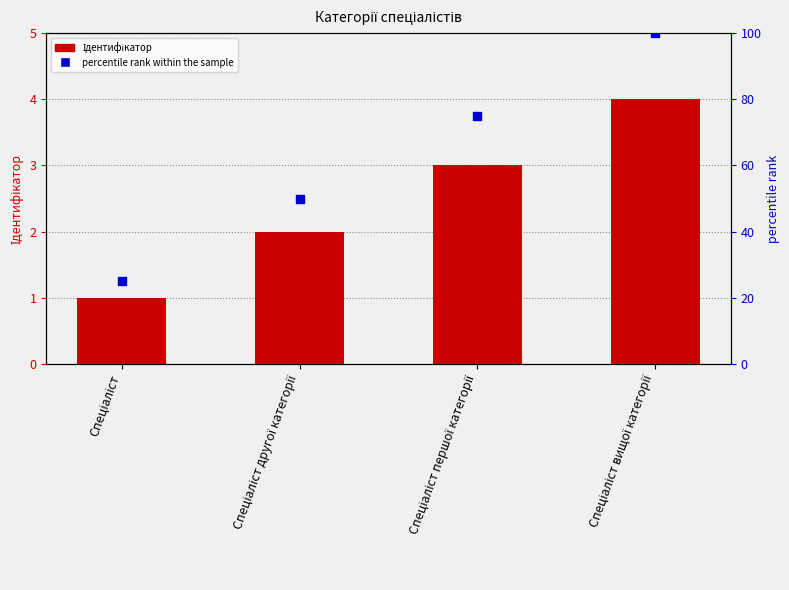

Which series has the largest total across all categories?

percentile rank within the sample